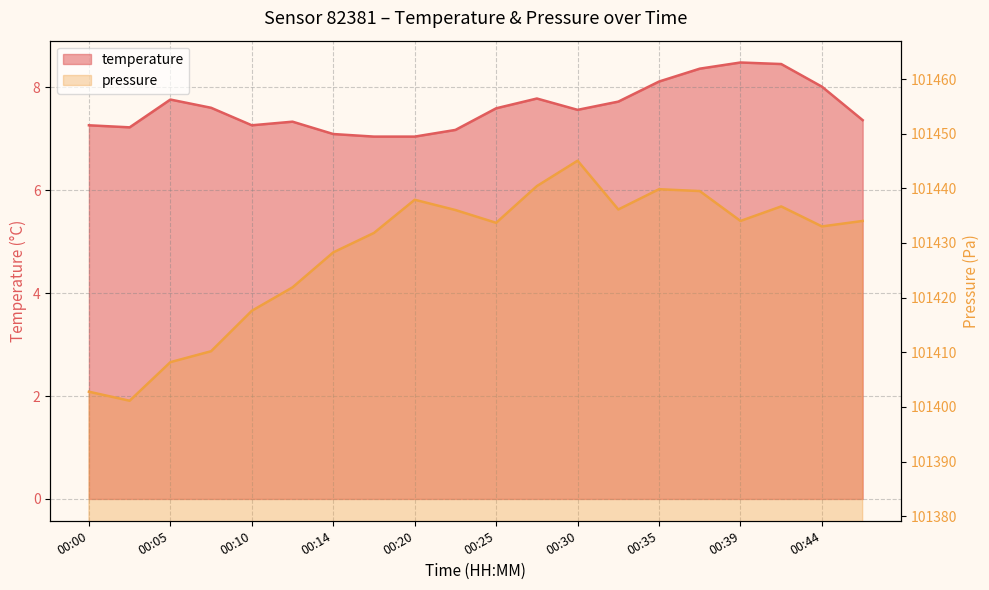

Between 00:37 and 00:14, which is larger?

00:37